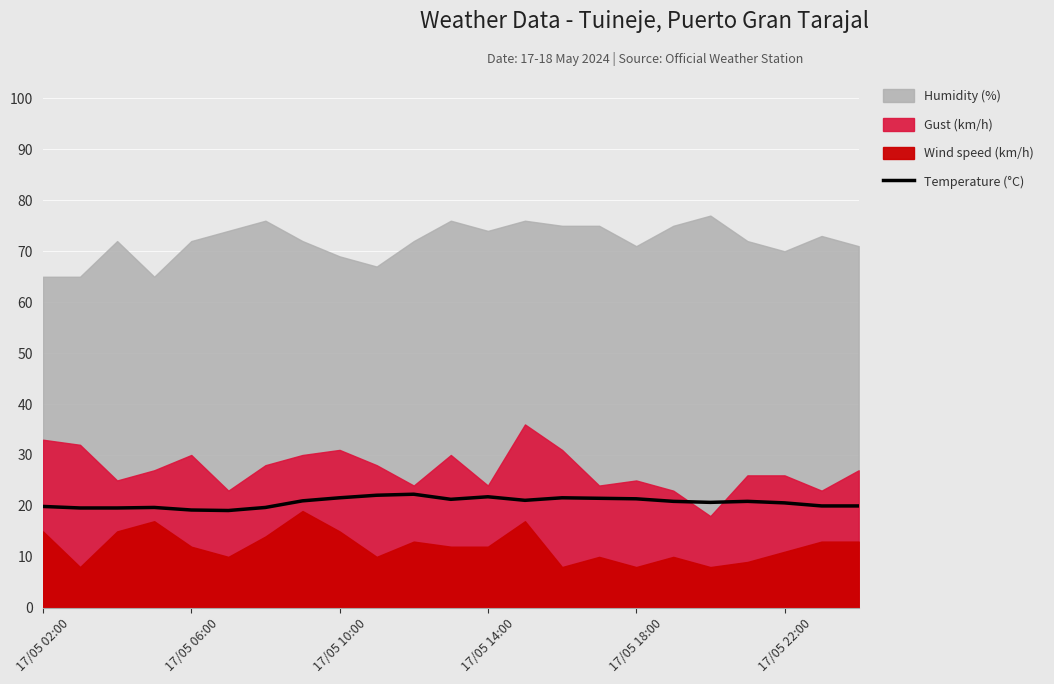

What is the change in value from 19 to 22?

-0.9